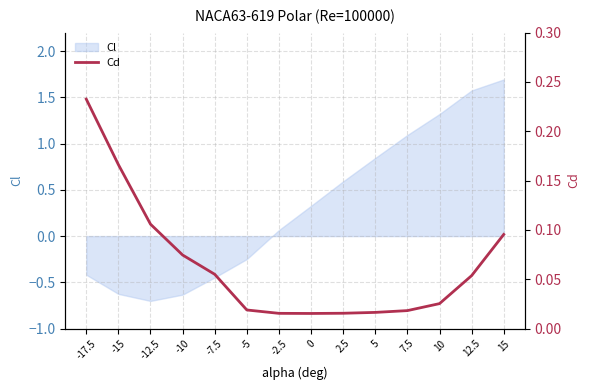

The value at -2.5 is 0.0. True or false?

False